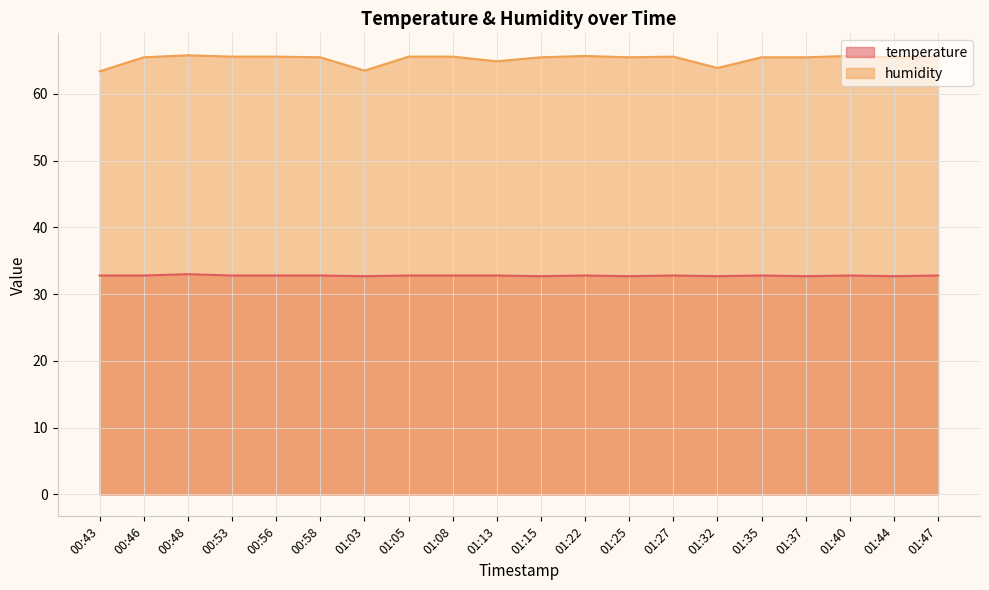

The value of humidity at 00:58 is 89.0. True or false?

False